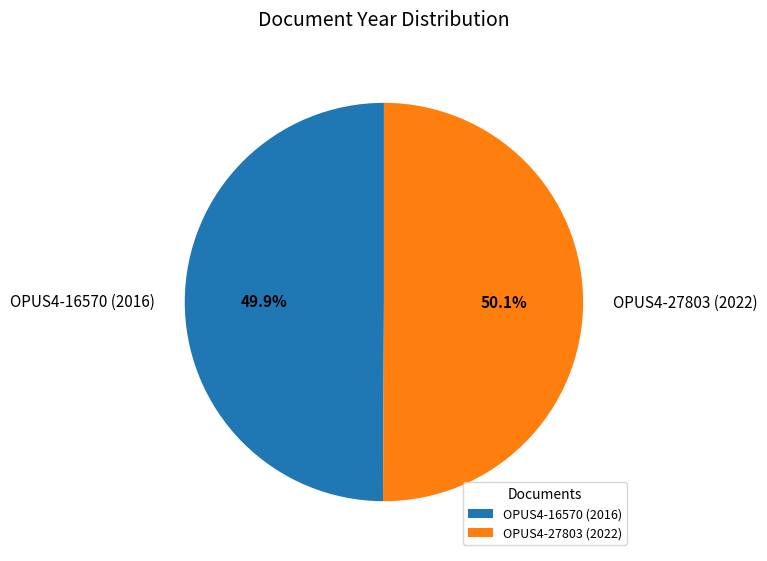

True or false: OPUS4-16570 (2016) accounts for 50% of the total.

True